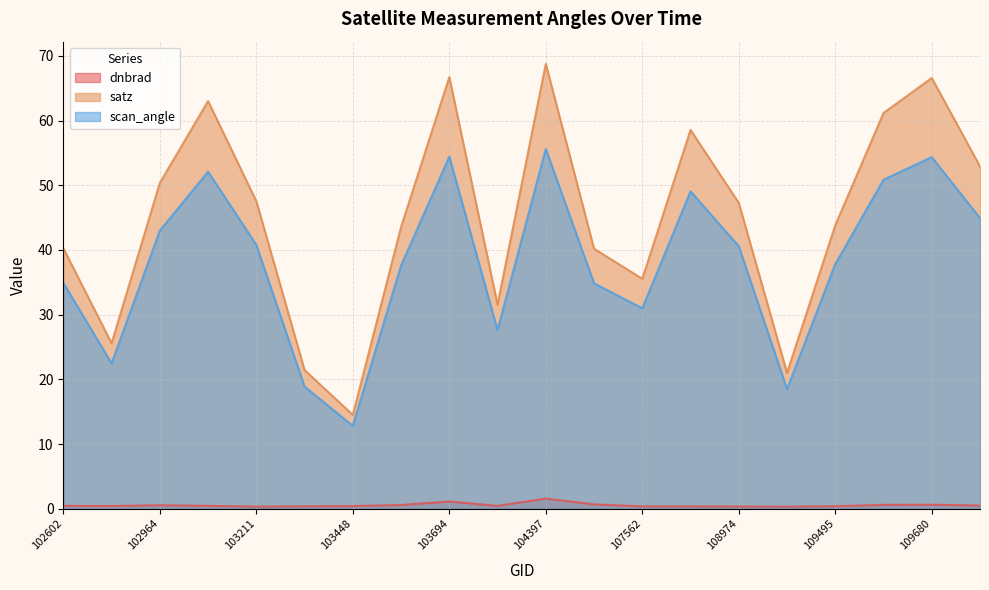

True or false: scan_angle and satz intersect in this chart.

False